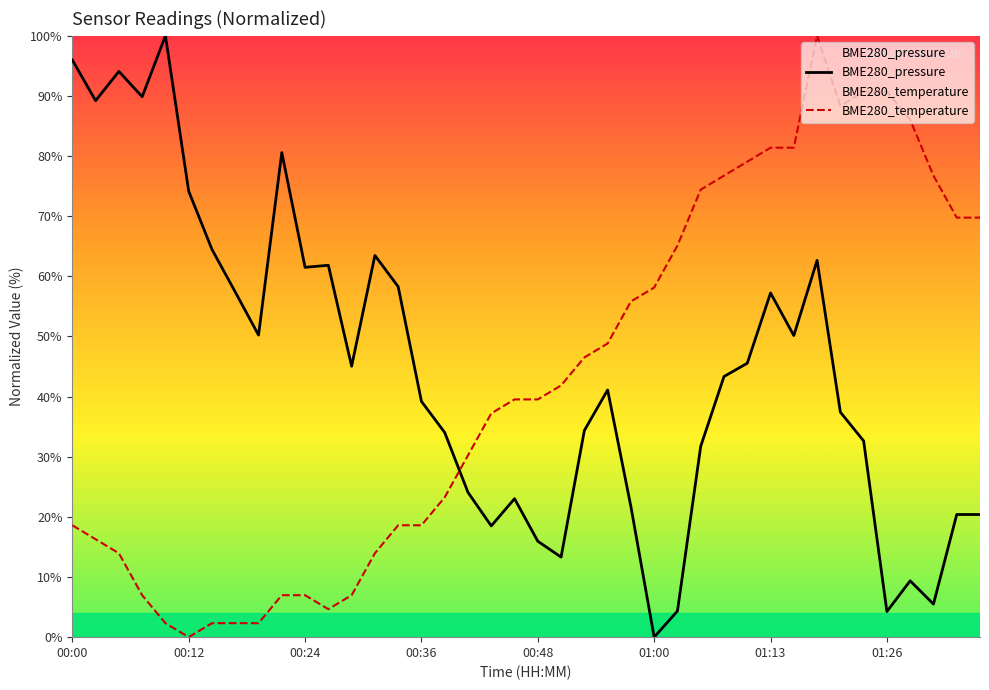

In BME280_temperature, how many points are higher than both neighbors (excluding endpoints)?

1